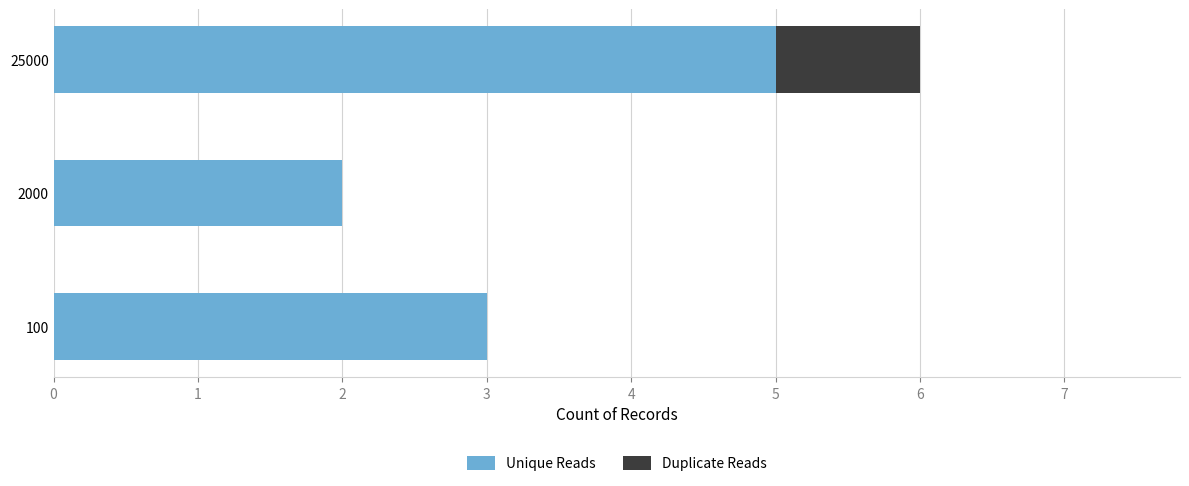

What is the highest value of the Unique Reads series?

5